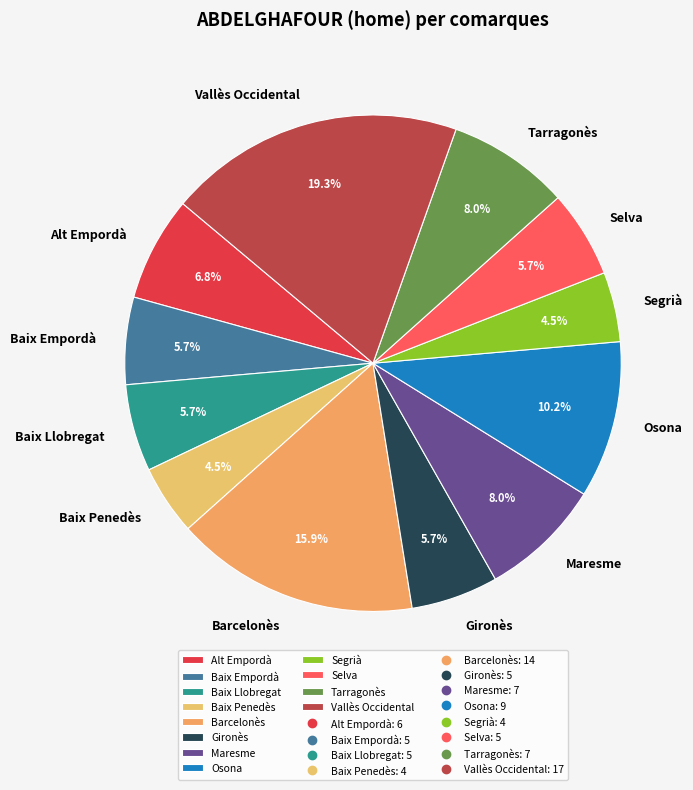

Is it true that Maresme is 8% of the pie?

True